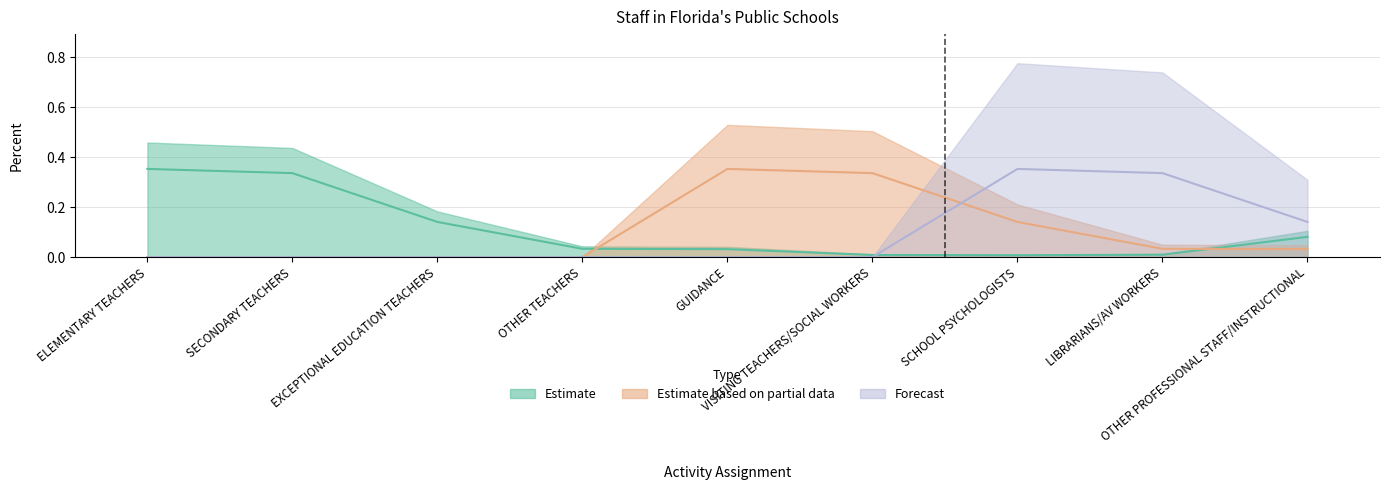

What is the spread (max minus min) of values at SCHOOL PSYCHOLOGISTS?

0.3